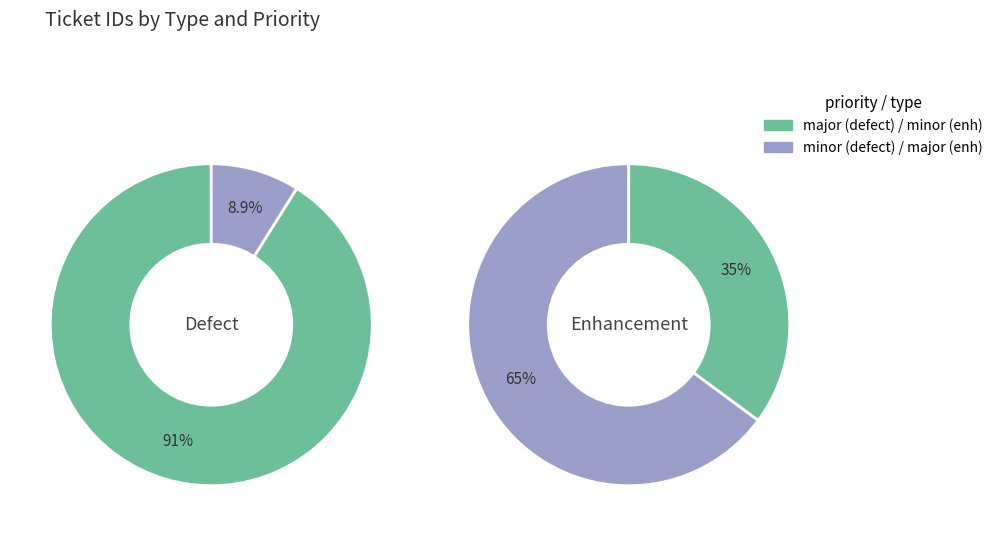

Is the sum of 0 and 2 greater than half?

Yes